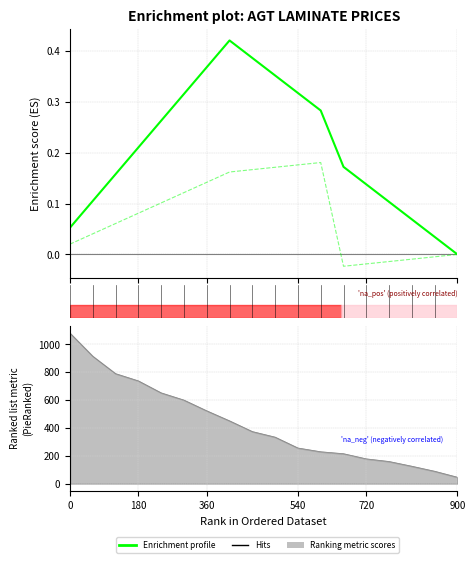

What is the difference between the Hits values at 12 and 14?

0.2